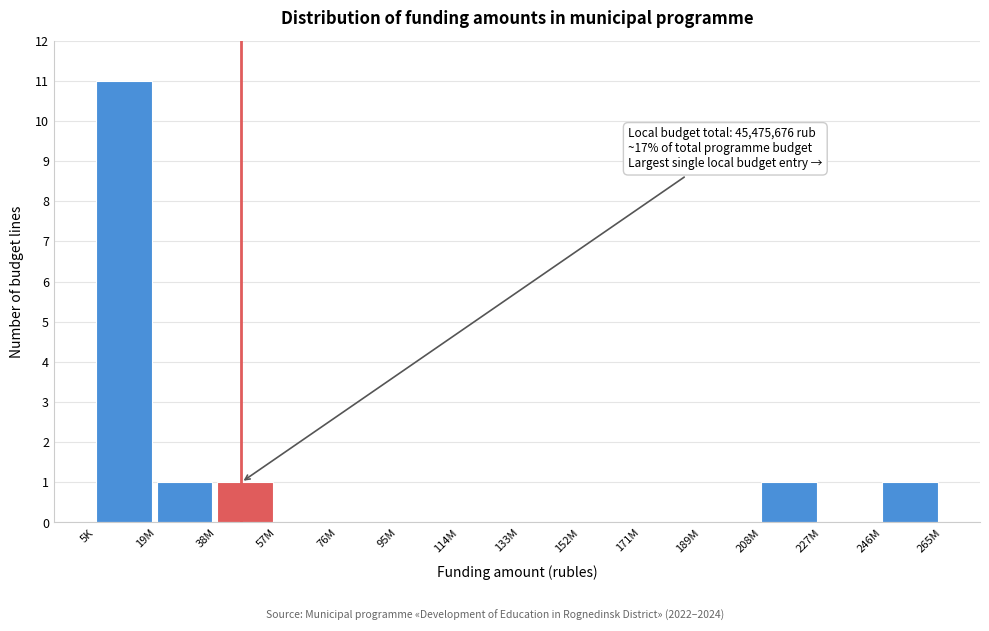

Reading left to right, what are all the values shown in this chart?

5K=11	19M=1	38M=1	57M=0	76M=0	95M=0	114M=0	133M=0	152M=0	171M=0	189M=0	208M=1	227M=0	246M=1